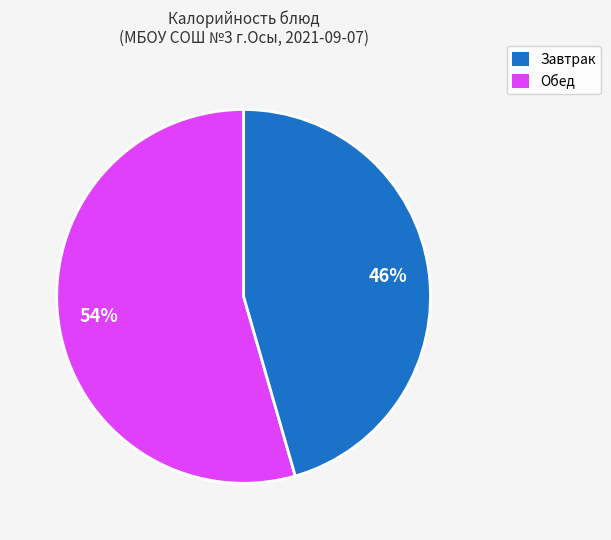

Is there any slice that represents more than half of the pie?

Yes